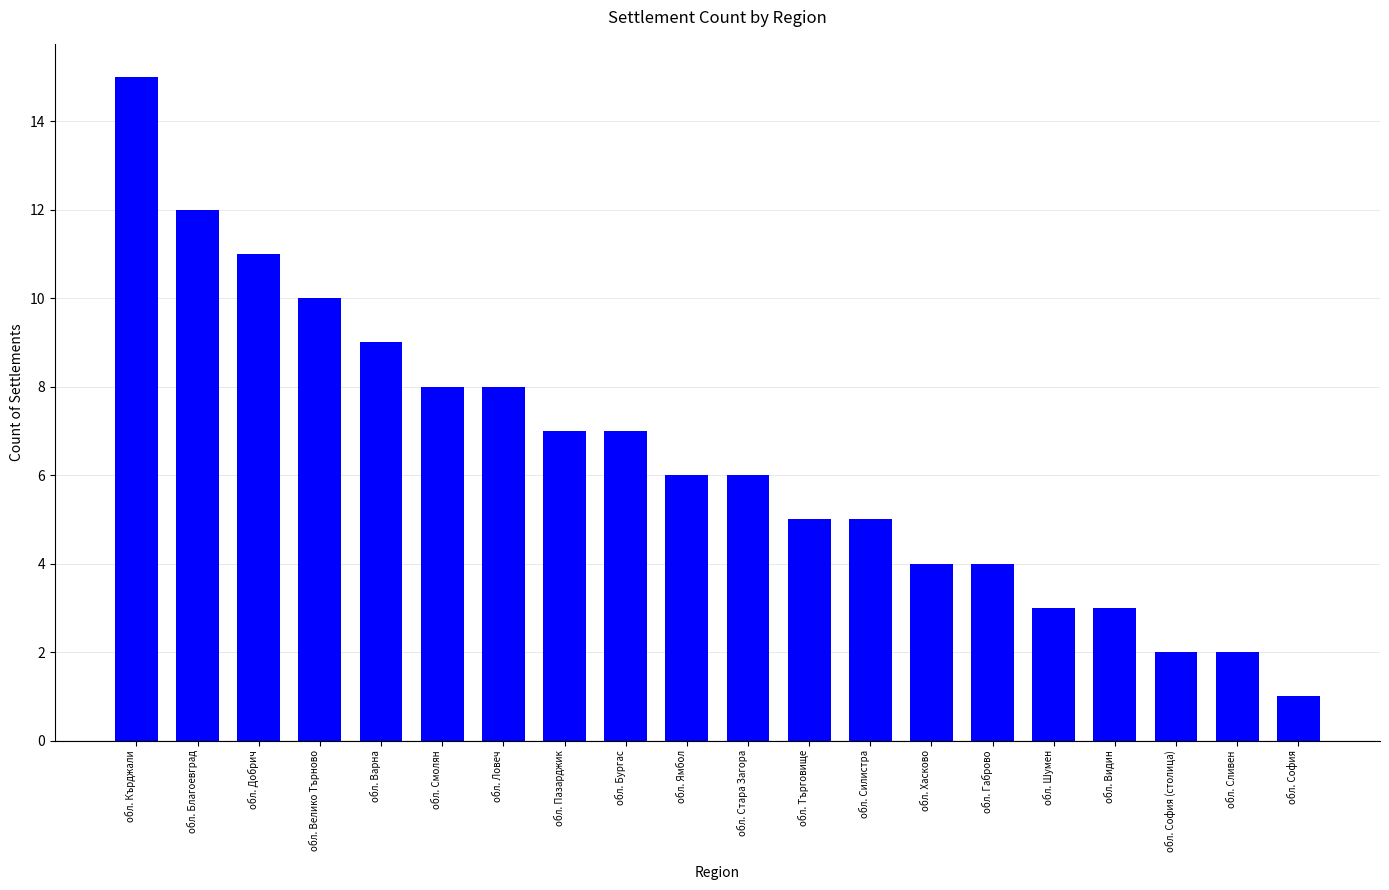

What is the value of the 10th bar from the left?

6